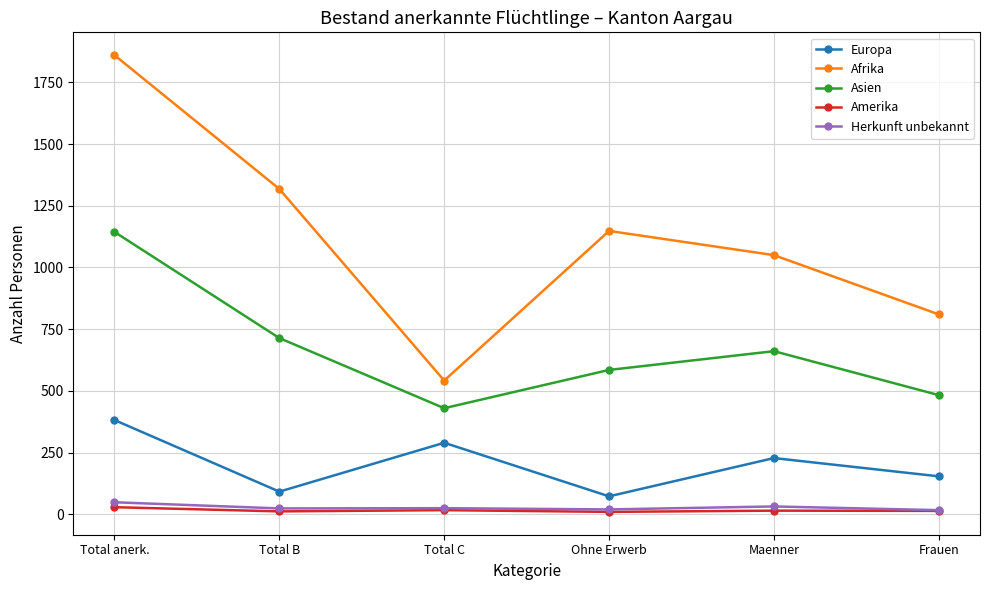

List the series in order of their peak value, lowest first.

Amerika, Herkunft unbekannt, Europa, Asien, Afrika